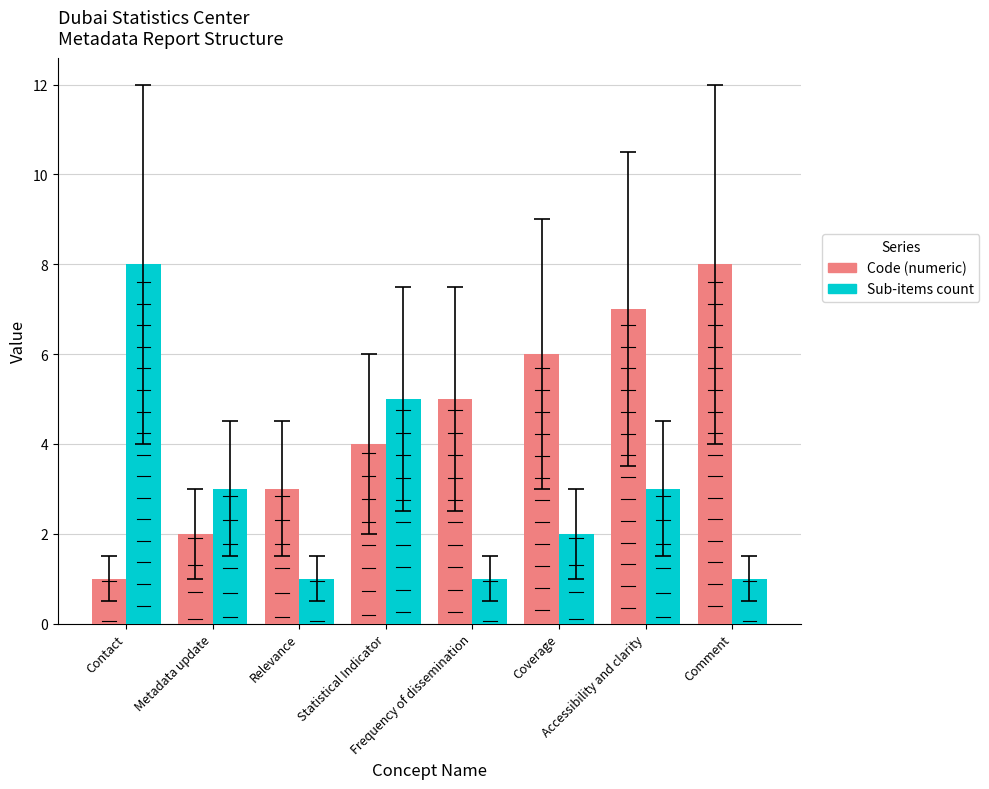

What is the greatest value displayed?

8